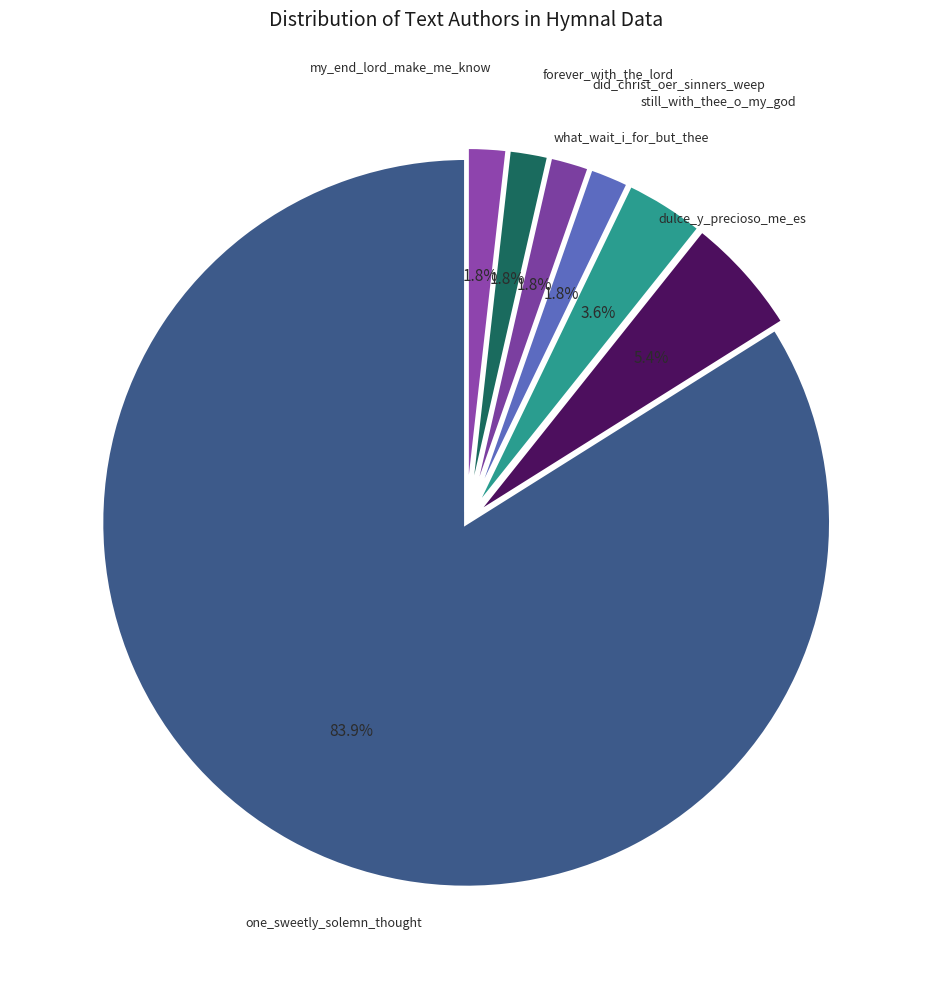

How many slices are in this pie chart?

7